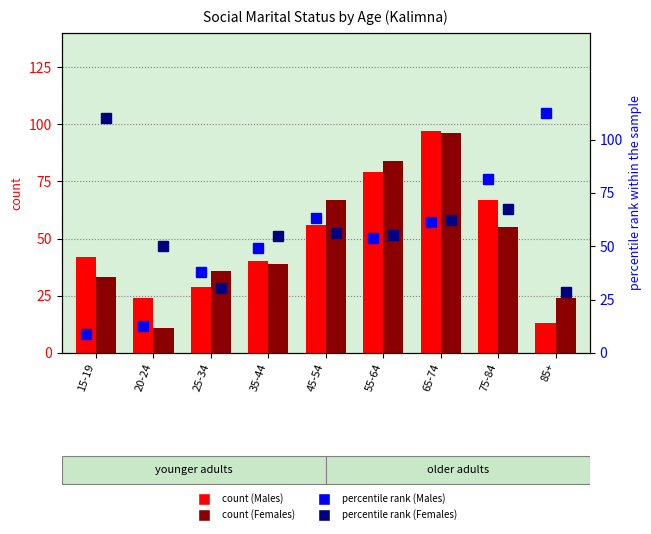

The value of count (Males) at 35-44 is 62.6. True or false?

False